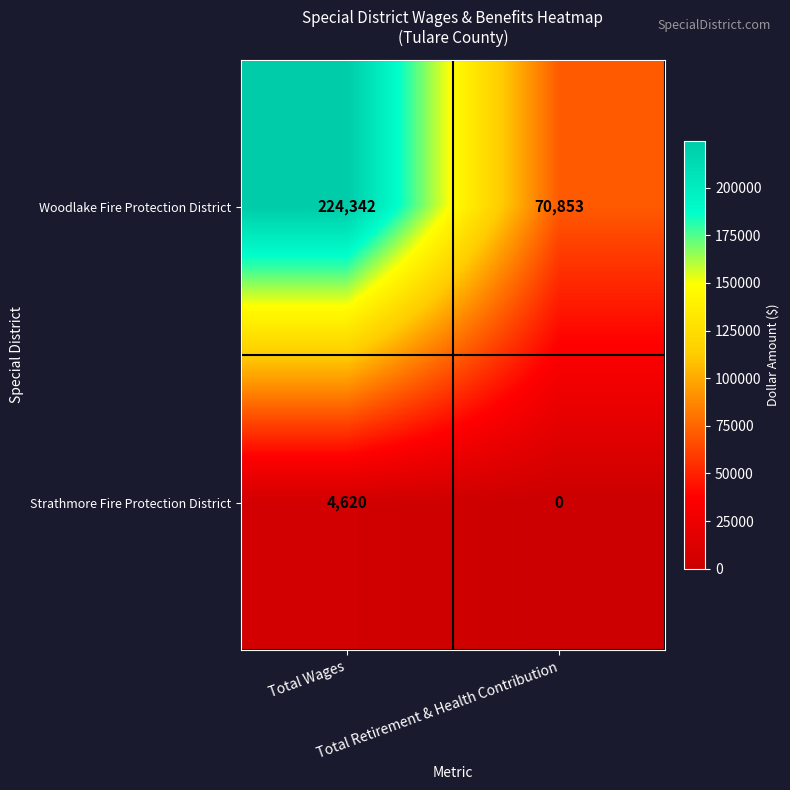

Which series has the widest spread of values?

Woodlake Fire Protection District